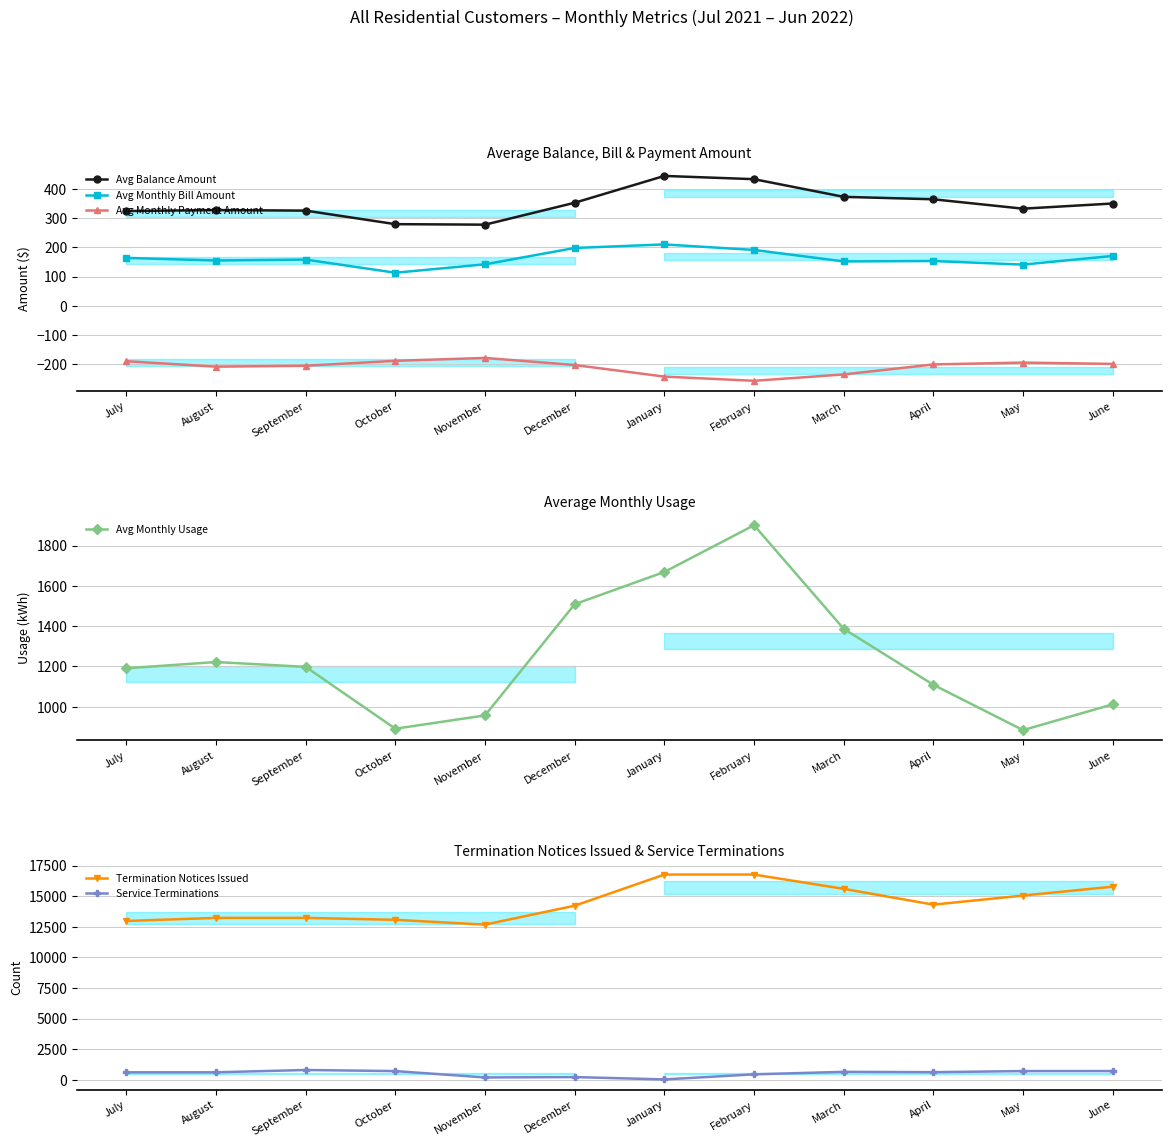

Reading left to right, list all the values displayed in this chart.

Avg Balance Amount: 324.7	328.0	326.1	279.7	278.0	353.1	445.1	433.9	373.4	365.0	332.8	350.5
Avg Monthly Bill Amount: 164.0	155.1	158.3	113.2	142.1	198.1	210.2	191.3	151.9	153.3	141.1	170.7
Avg Monthly Payment Amount: -190.2	-208.9	-205.7	-188.9	-179.0	-203.3	-242.9	-257.4	-235.6	-201.3	-194.9	-199.5
Avg Monthly Usage: 1191.0	1222.0	1198.0	891.0	957.0	1509.0	1669.0	1901.0	1387.0	1109.0	884.0	1012.0
Termination Notices Issued: 12970.0	13222.0	13223.0	13063.0	12673.0	14219.0	16763.0	16763.0	15595.0	14305.0	15048.0	15773.0
Service Terminations: 603.0	604.0	792.0	703.0	184.0	214.0	21.0	438.0	641.0	615.0	704.0	706.0